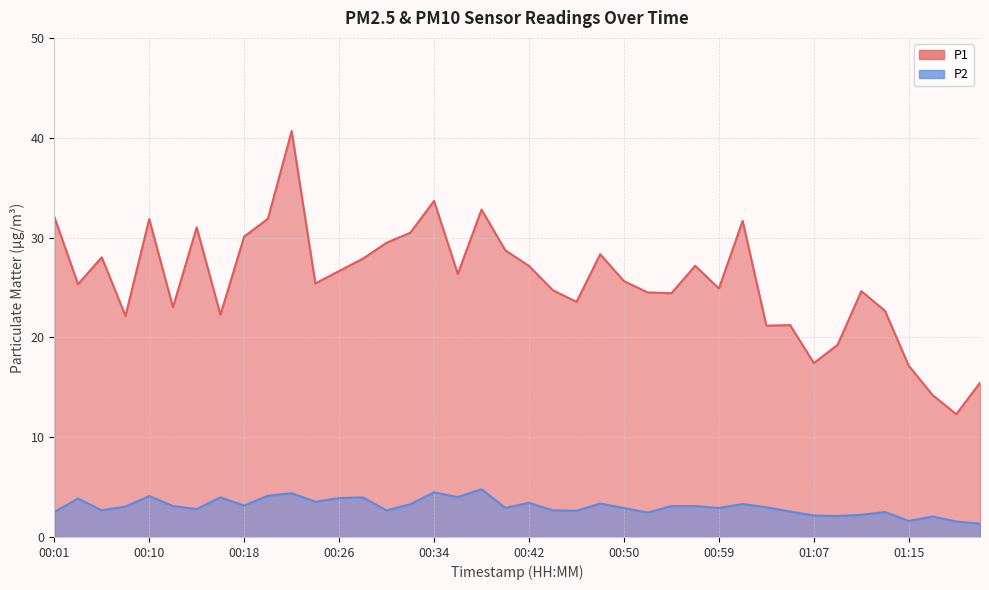

Which label corresponds to the largest value in the chart?

00:22